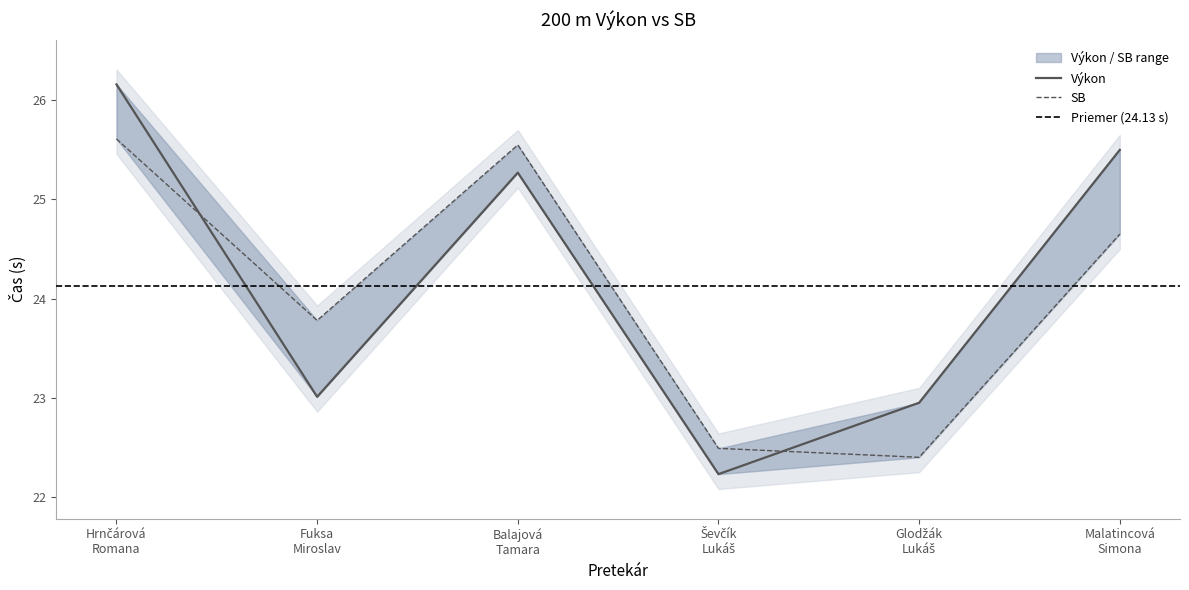

Rank the categories by SB value from lowest to highest.

Glodžák
Lukáš, Ševčík
Lukáš, Fuksa
Miroslav, Malatincová
Simona, Balajová
Tamara, Hrnčárová
Romana